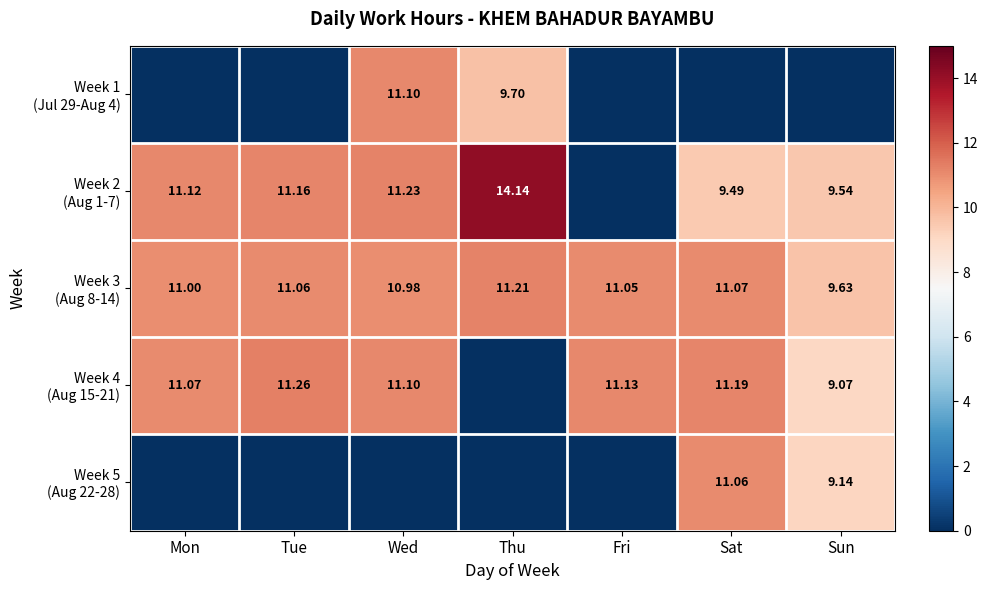

Which has a higher value, Thu or Fri?

Thu